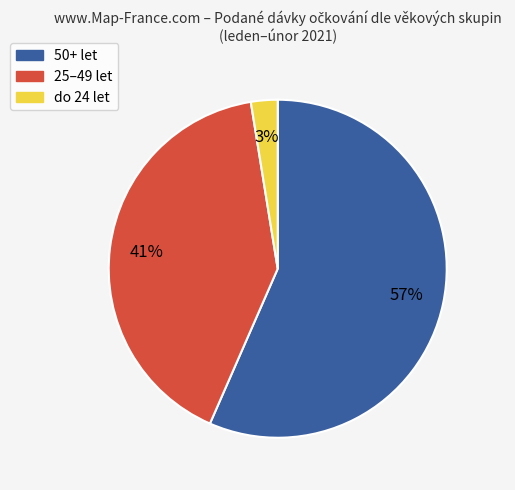

Is the sum of do 24 let and 25–49 let greater than half?

No